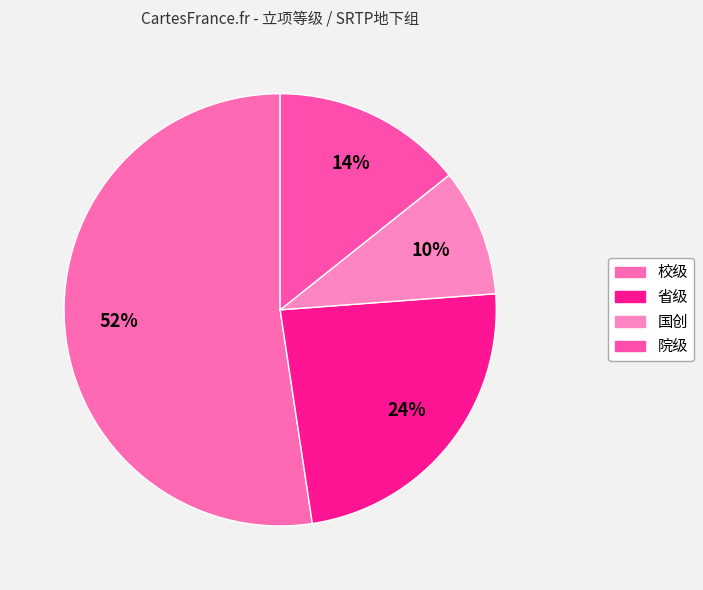

How many segments does this pie chart have?

4